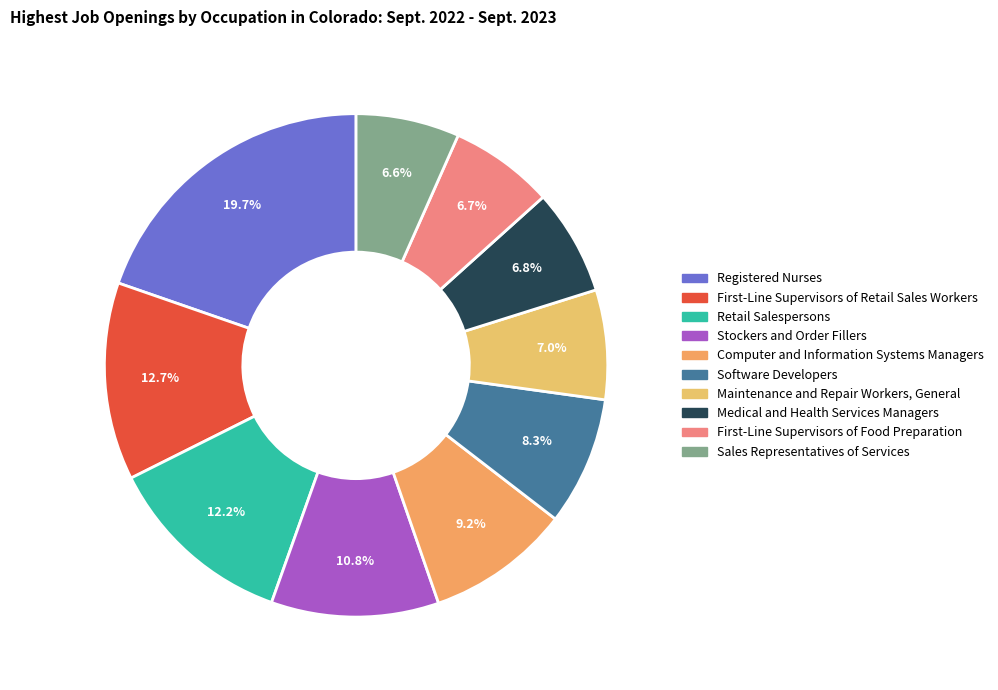

Rank the categories by value from lowest to highest.

Sales Representatives of Services, First-Line Supervisors of Food Preparation, Medical and Health Services Managers, Maintenance and Repair Workers, General, Software Developers, Computer and Information Systems Managers, Stockers and Order Fillers, Retail Salespersons, First-Line Supervisors of Retail Sales Workers, Registered Nurses